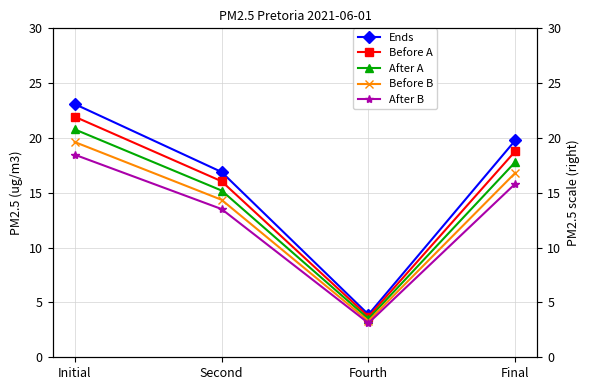

How many data points in Ends are above 19?

2